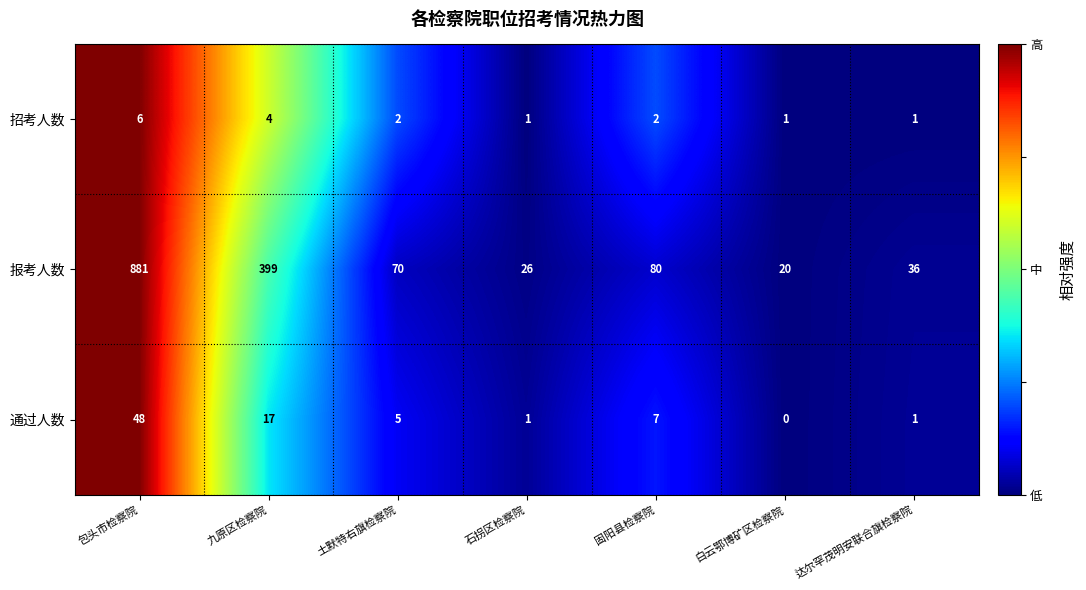

Which series changed the most between 包头市检察院 and 白云鄂博矿区检察院?

报考人数